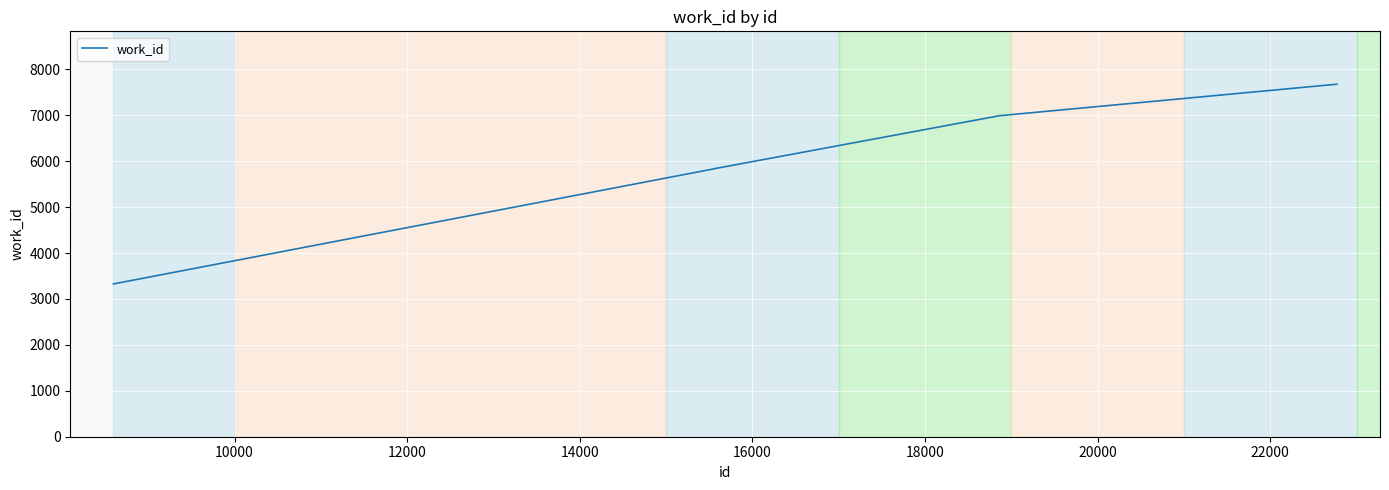

What is the difference between the maximum and minimum values?

4349